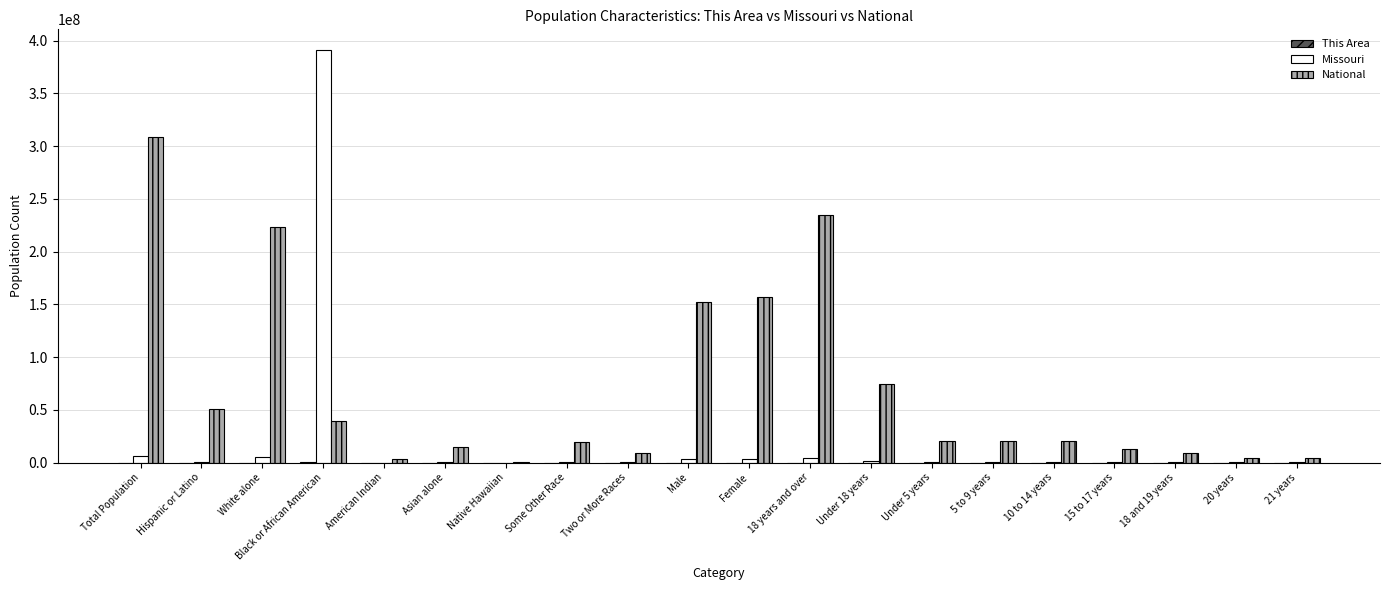

What is the total value across all series at 20 years?

4605773